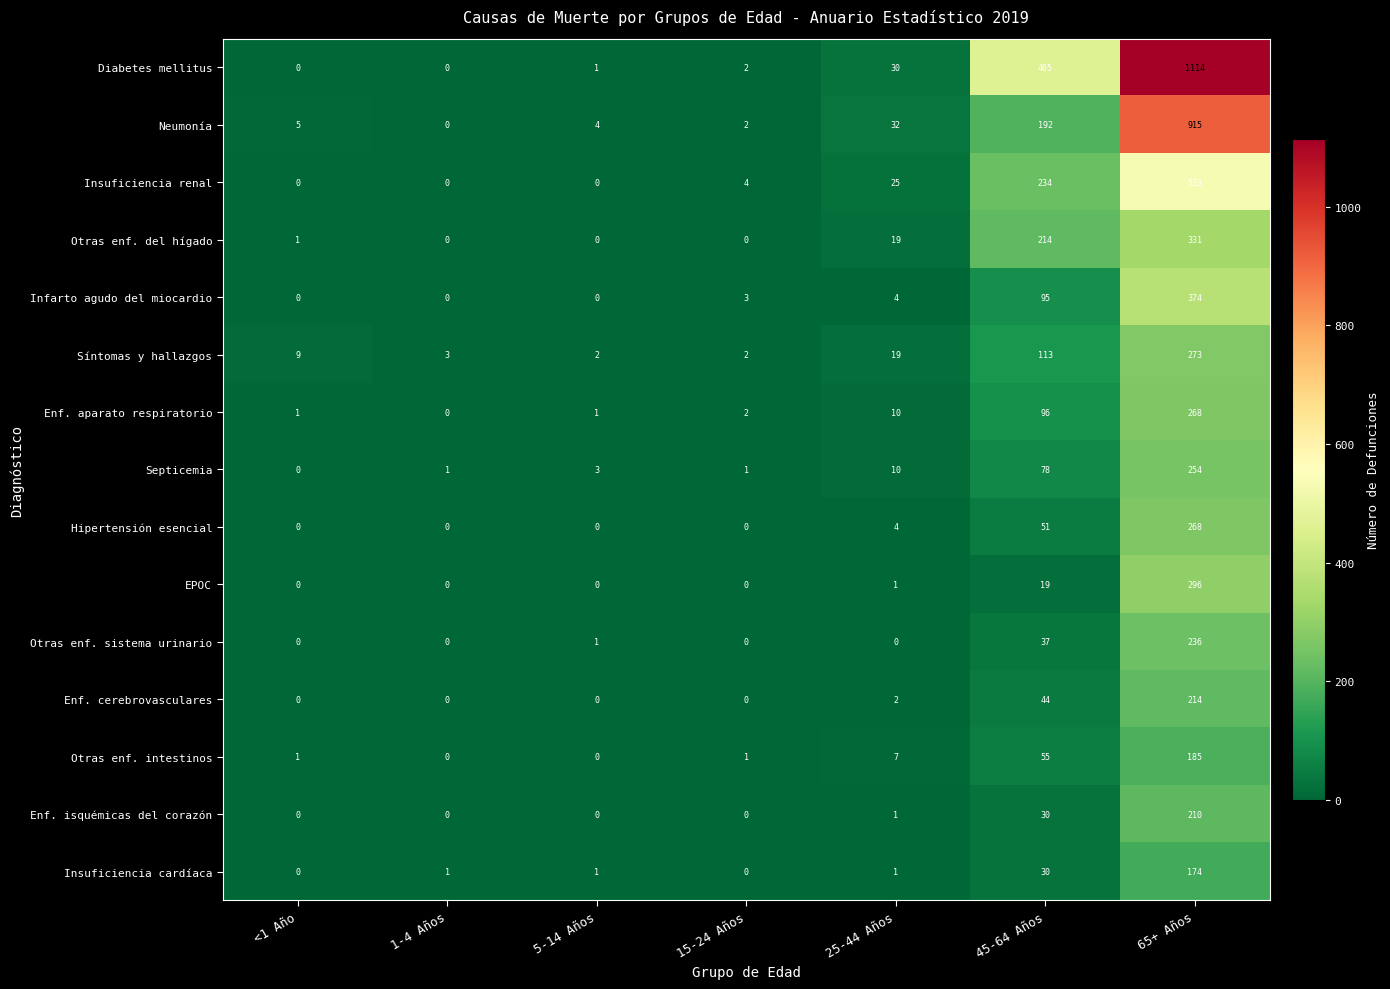

True or false: Hipertensión esencial has a value of 89 at 45-64 Años.

False